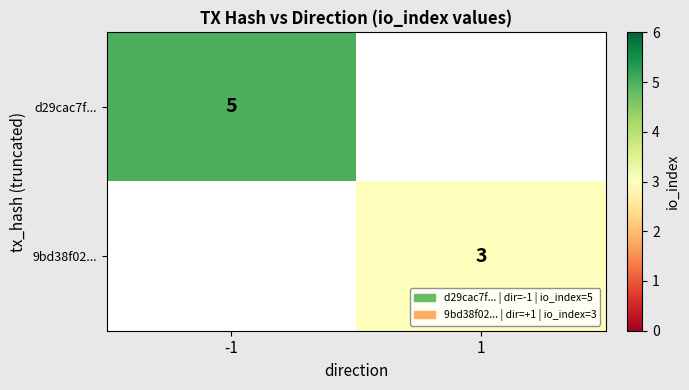

Is the value of d29cac7f... at -1 greater than the value of 9bd38f02... at 1?

Yes